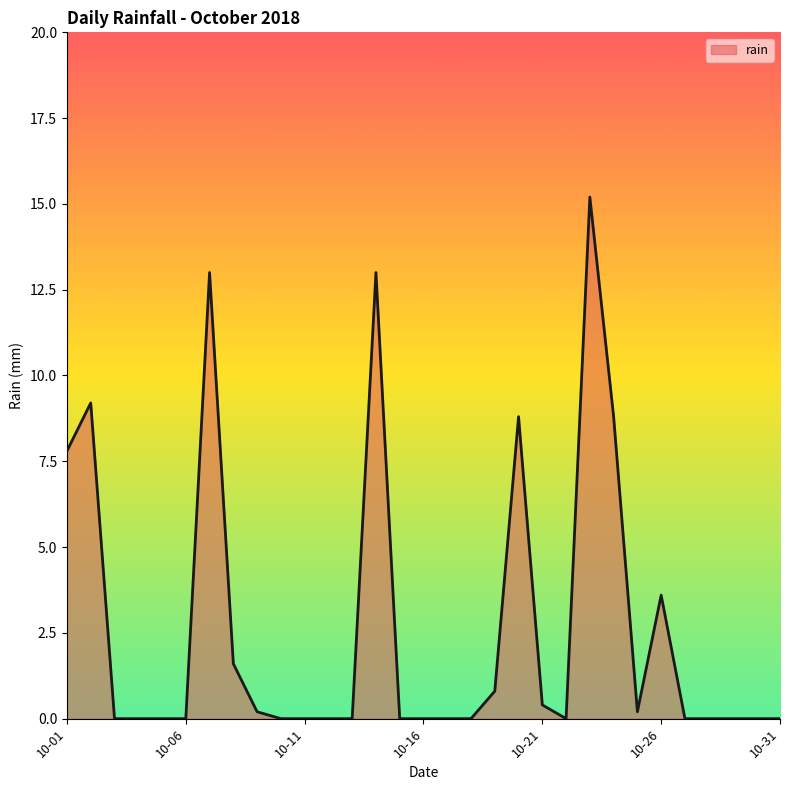

What is the greatest value displayed?

15.2